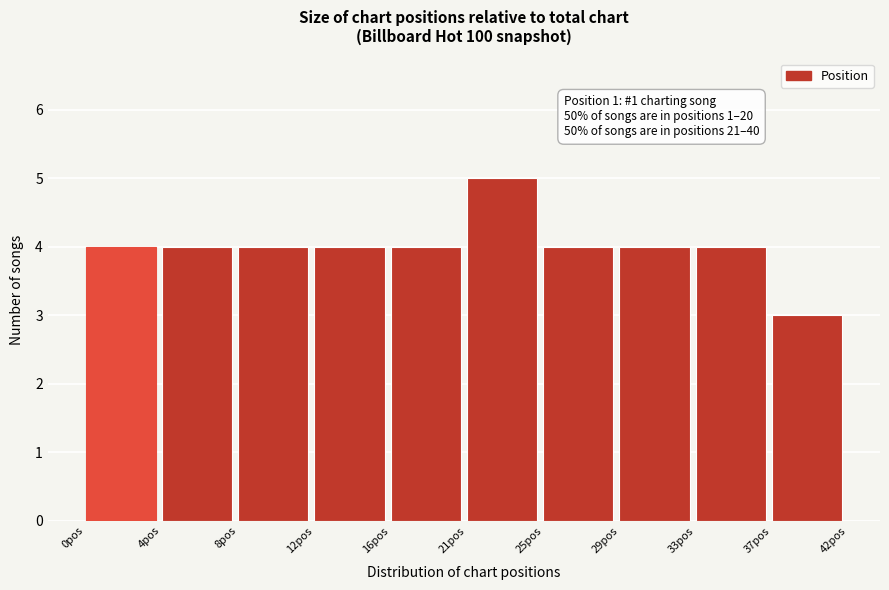

Reading left to right, what are all the values shown in this chart?

0pos=4	4pos=4	8pos=4	12pos=4	16pos=4	21pos=5	25pos=4	29pos=4	33pos=4	37pos=3